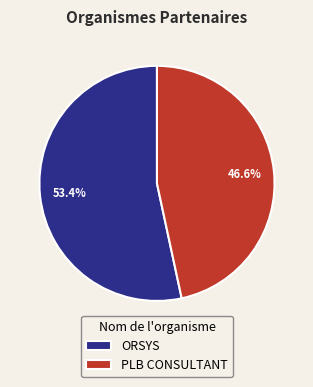

Between ORSYS and PLB CONSULTANT, which is larger?

ORSYS